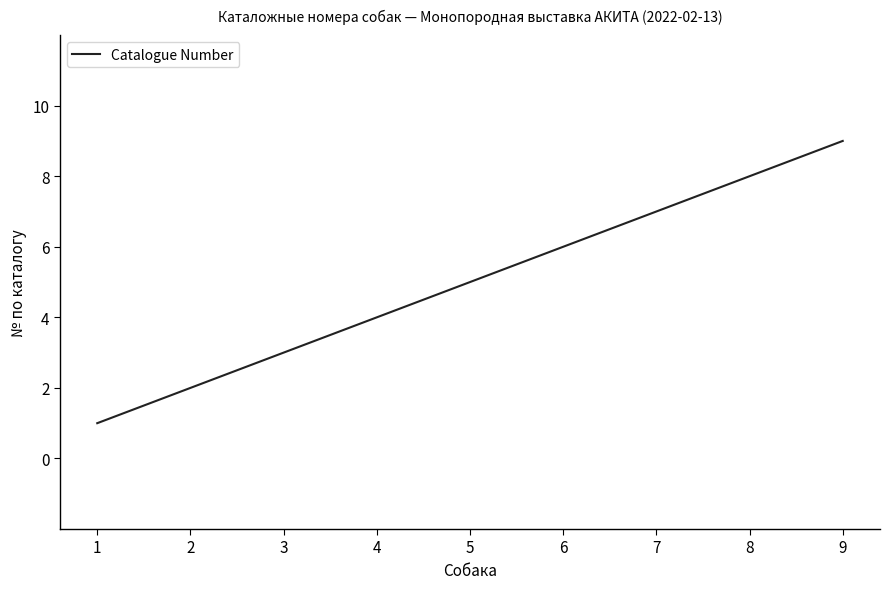

How many distinct data groups are displayed?

1